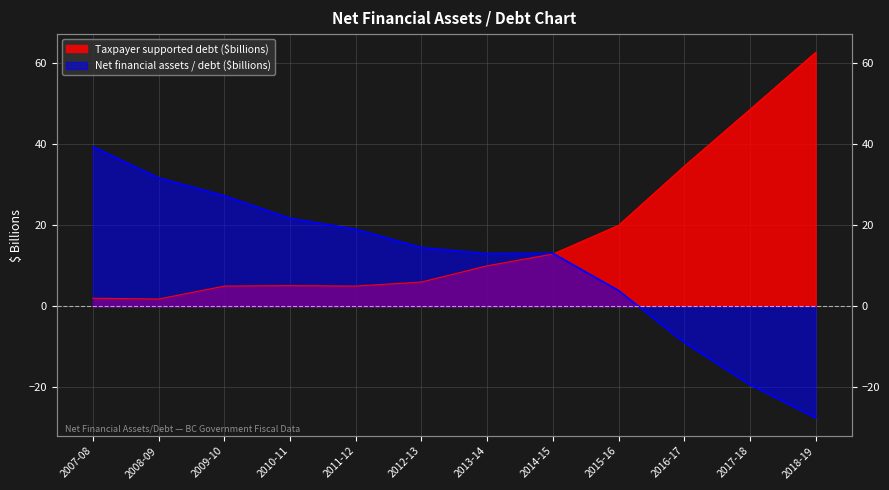

True or false: Taxpayer supported debt ($billions) and Net financial assets / debt ($billions) cross at least once.

True